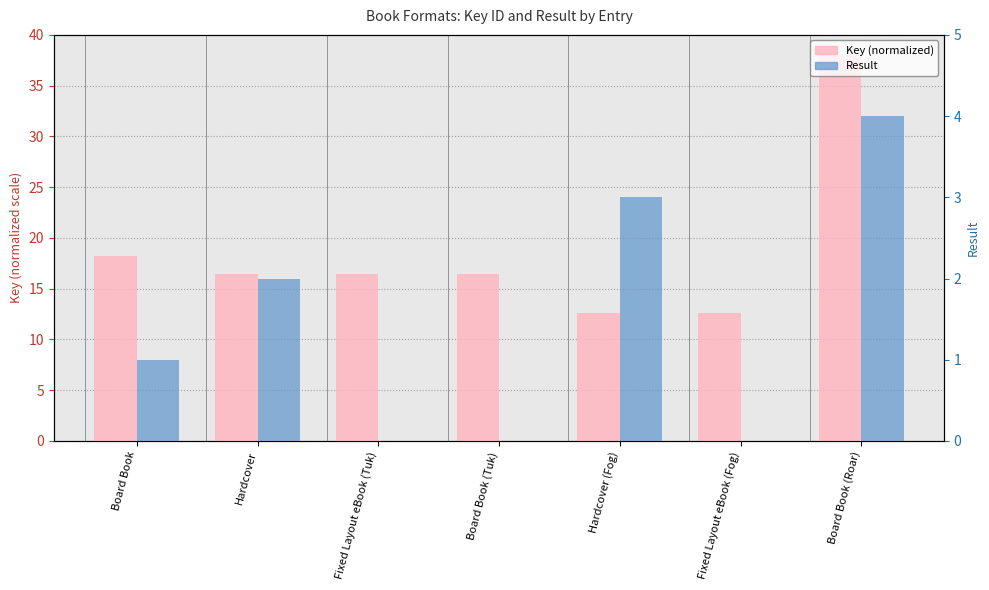

At which category is the sum across all series the highest?

Board Book (Roar)